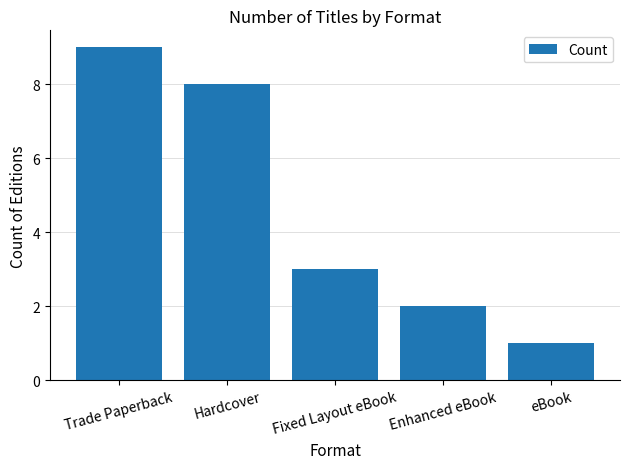

True or false: the data shows 9 at Trade Paperback.

True